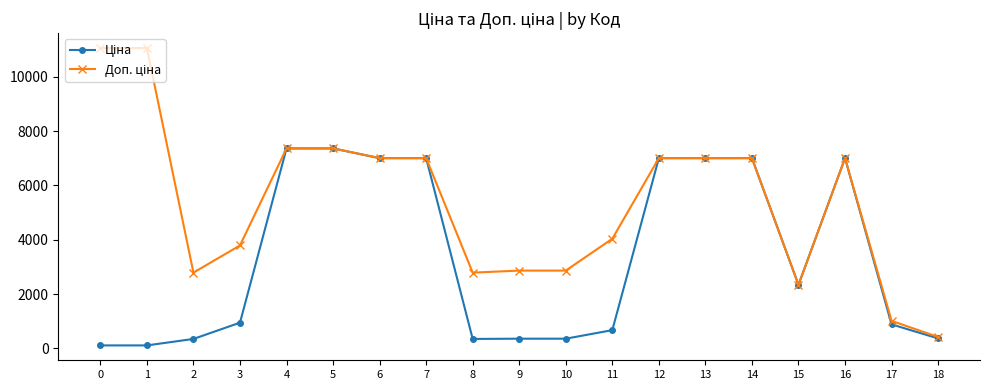

How many lines are shown in the chart?

2